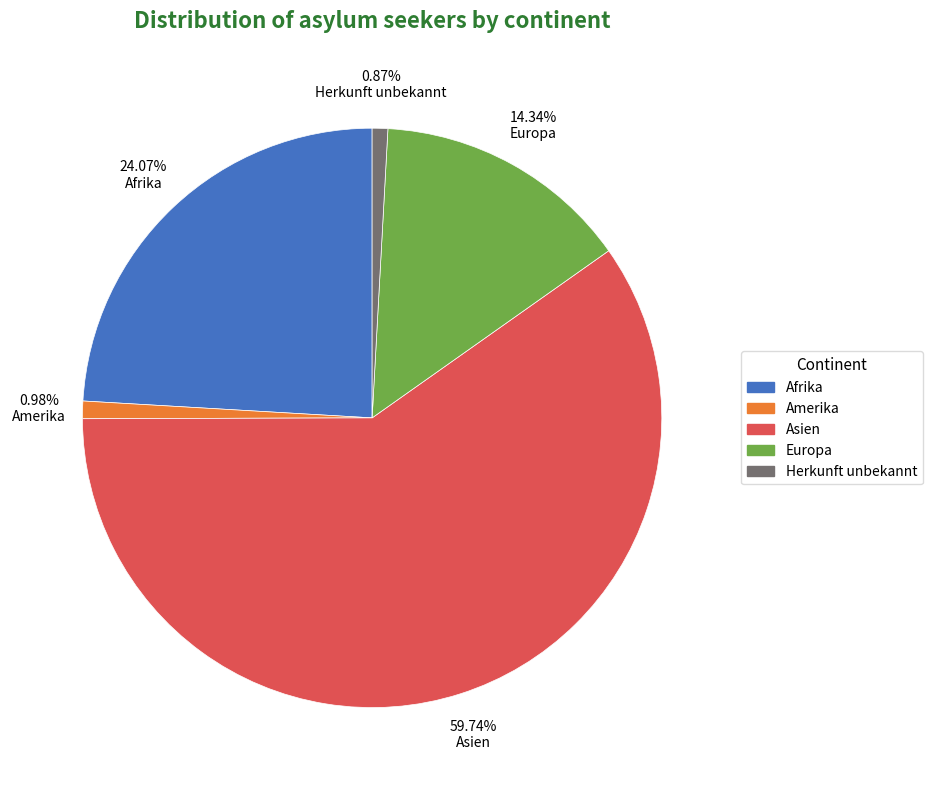

Is there a majority slice in this chart?

Yes